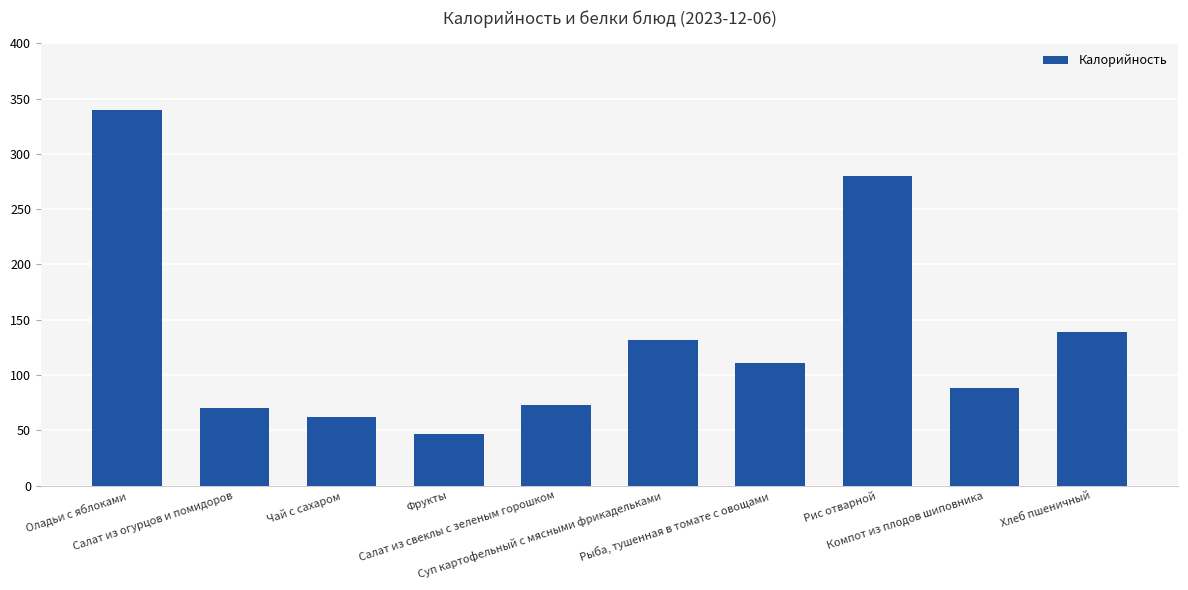

Does the chart contain any negative values?

No